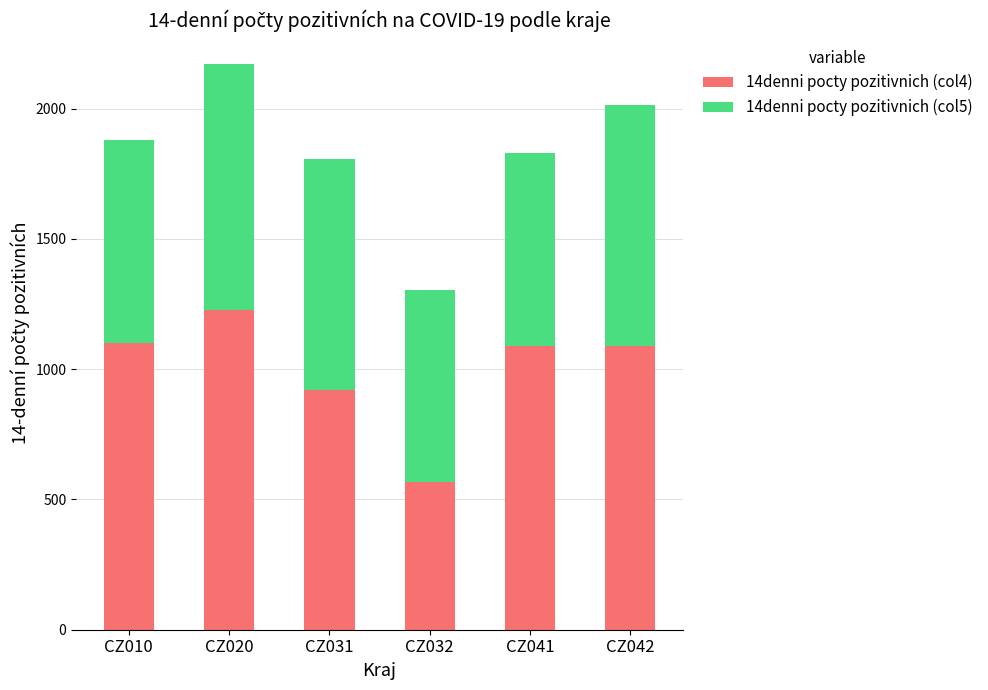

What is the difference between the 14denni pocty pozitivnich (col4) values at CZ020 and CZ041?

139.2